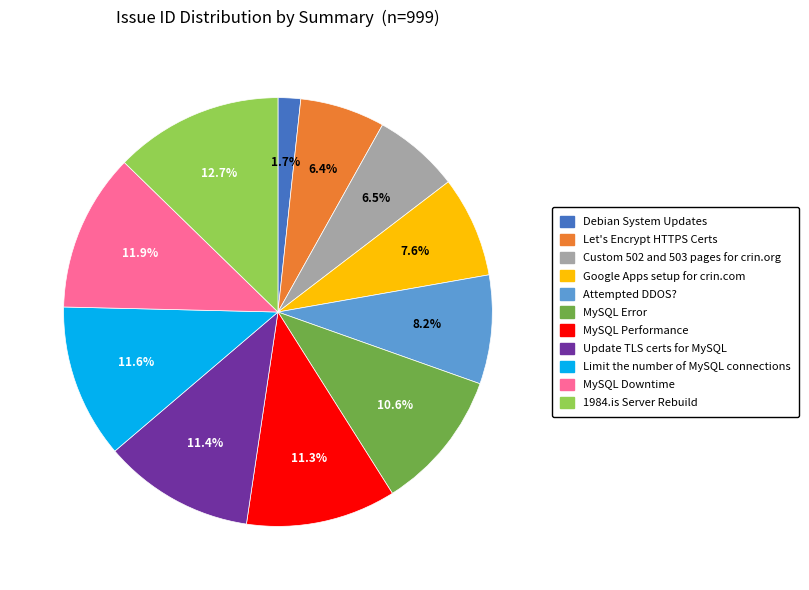

To the nearest percent, what percentage of the pie is Google Apps setup for crin.com?

8%